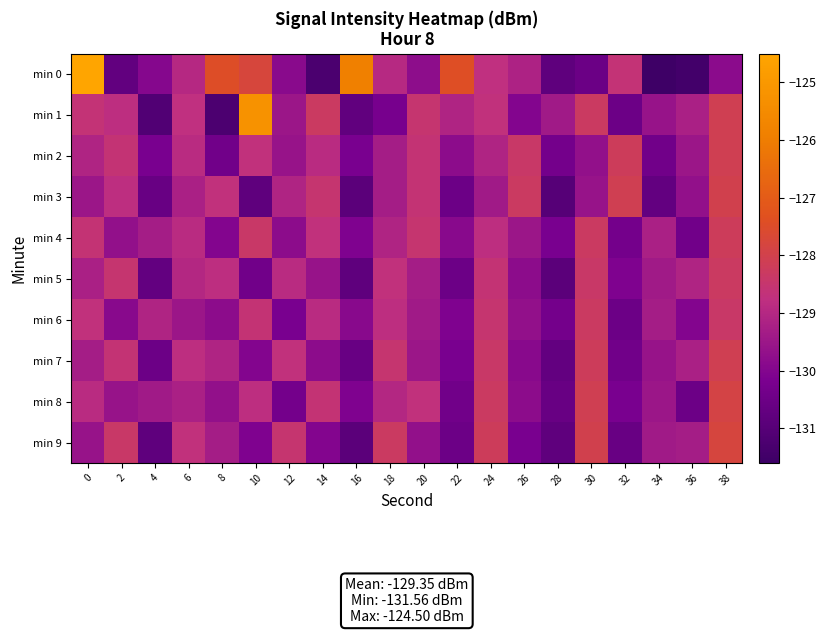

At which category does the chart reach its minimum across all series?

34